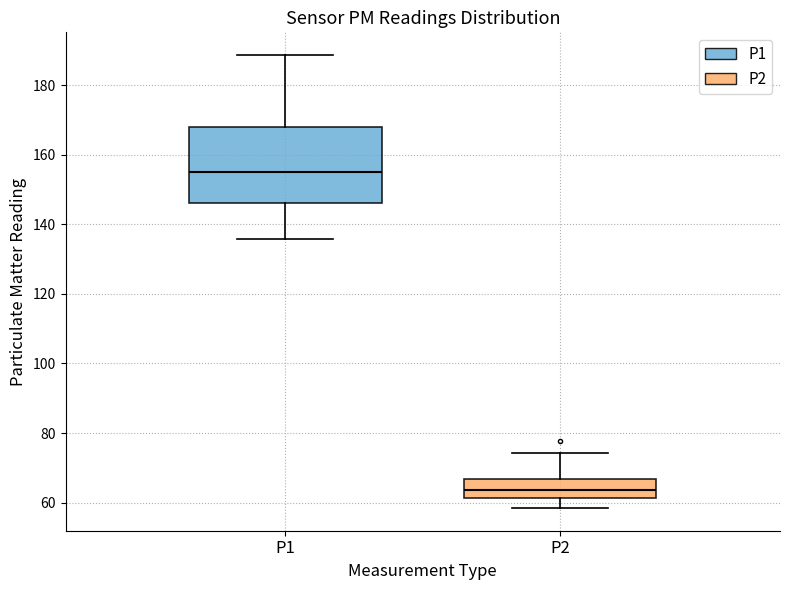

Where is the lower edge of the box for P1 on the y-axis? The values are not printed on the chart, so give them approximately, as read against the axis.

146